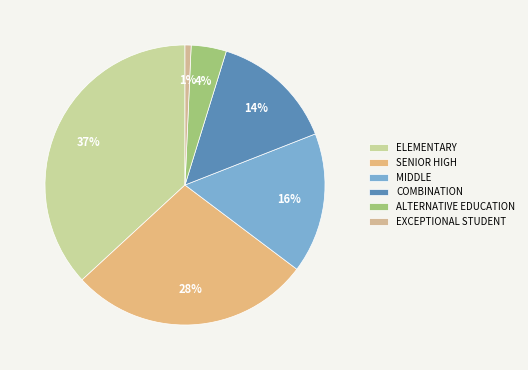

Which category has the smallest portion of the pie?

EXCEPTIONAL STUDENT